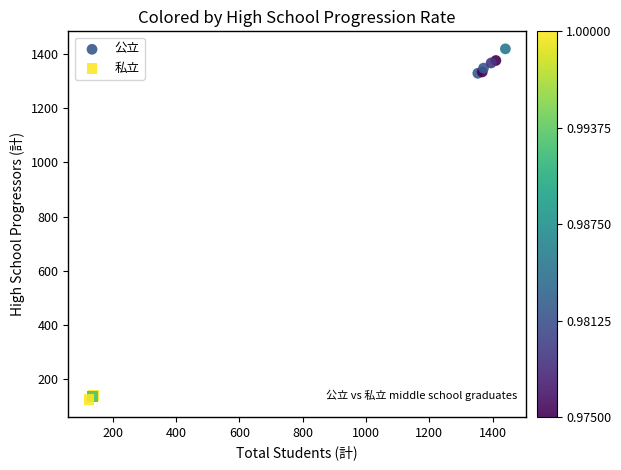

Which series has the widest spread of Y values?

公立